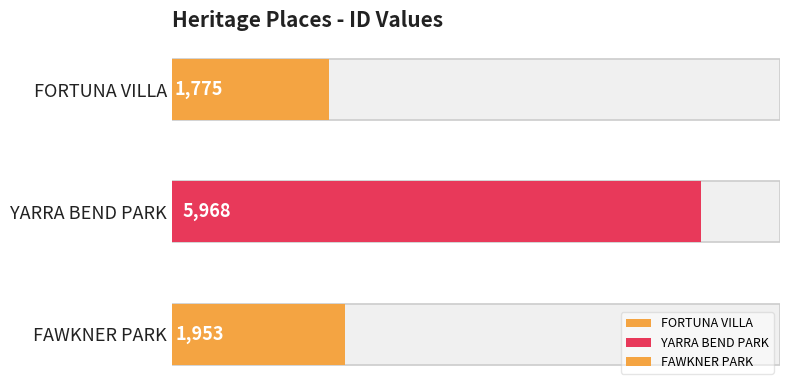

What is the minimum value shown in the chart?

1775